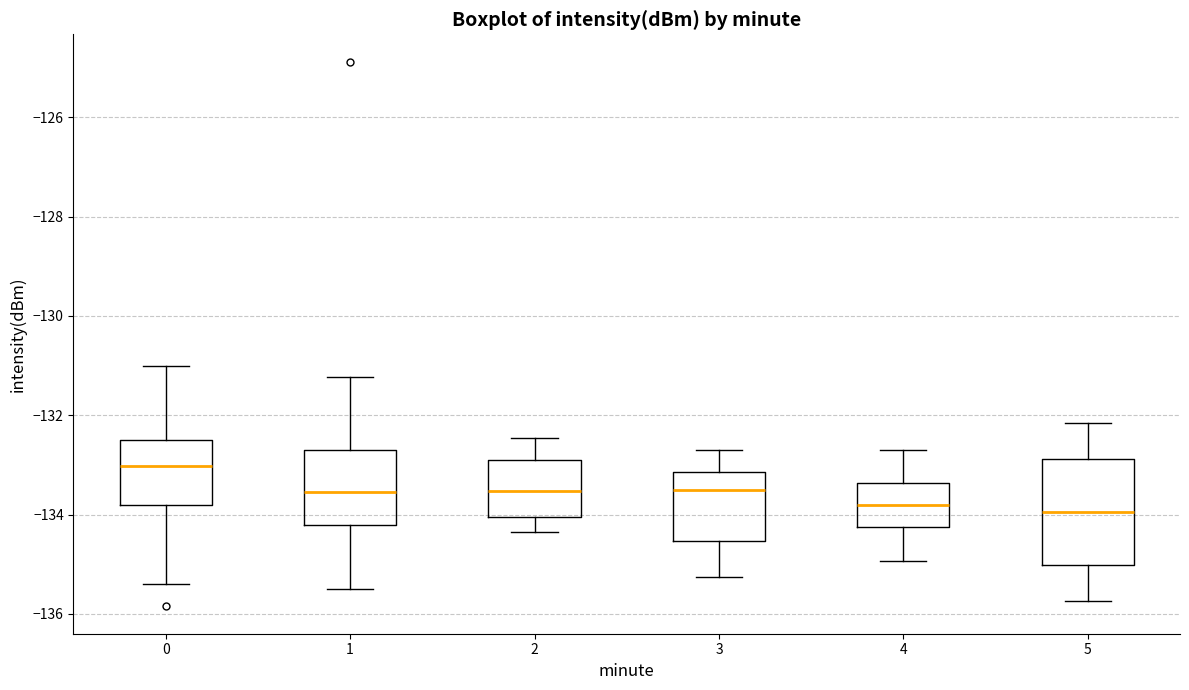

Comparing the boxes themselves (not the whiskers), which one is the tallest?

5